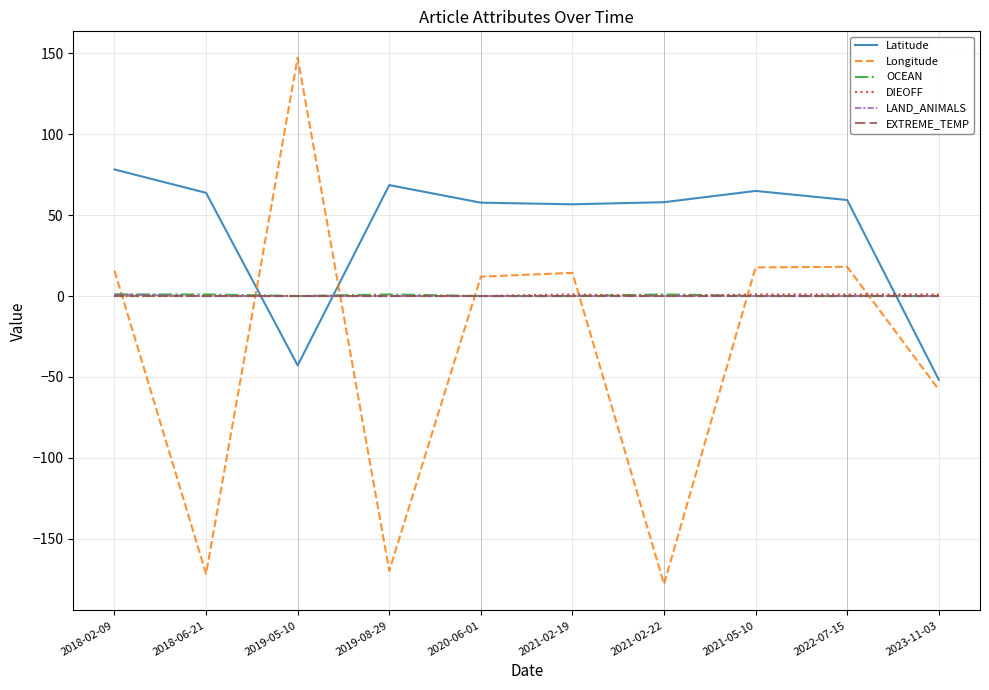

True or false: OCEAN and Longitude cross at least once.

True